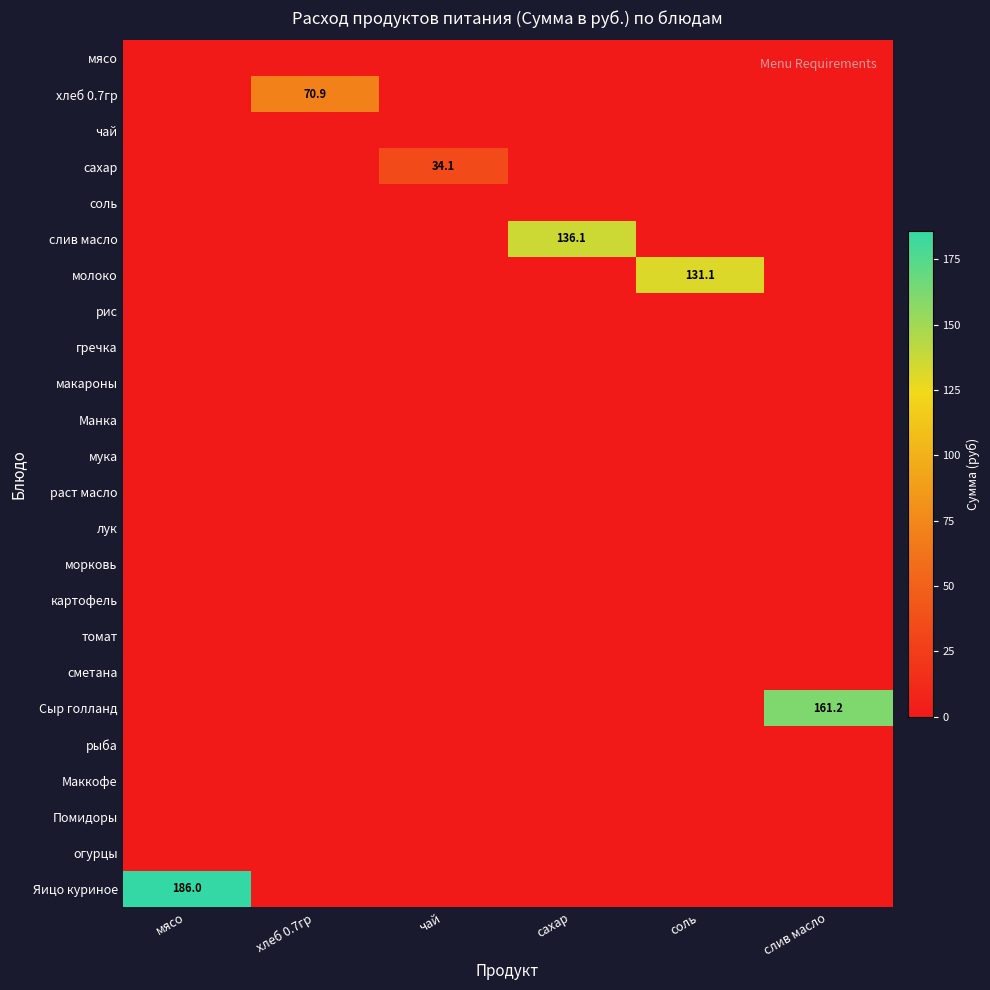

At соль, list the series in order from smallest to largest.

мясо, хлеб 0.7гр, чай, сахар, соль, слив масло, рис, гречка, макароны, Манка, мука, раст масло, лук, морковь, картофель, томат, сметана, Сыр голланд, рыба, Маккофе, Помидоры, огурцы, Яицо куриное, молоко